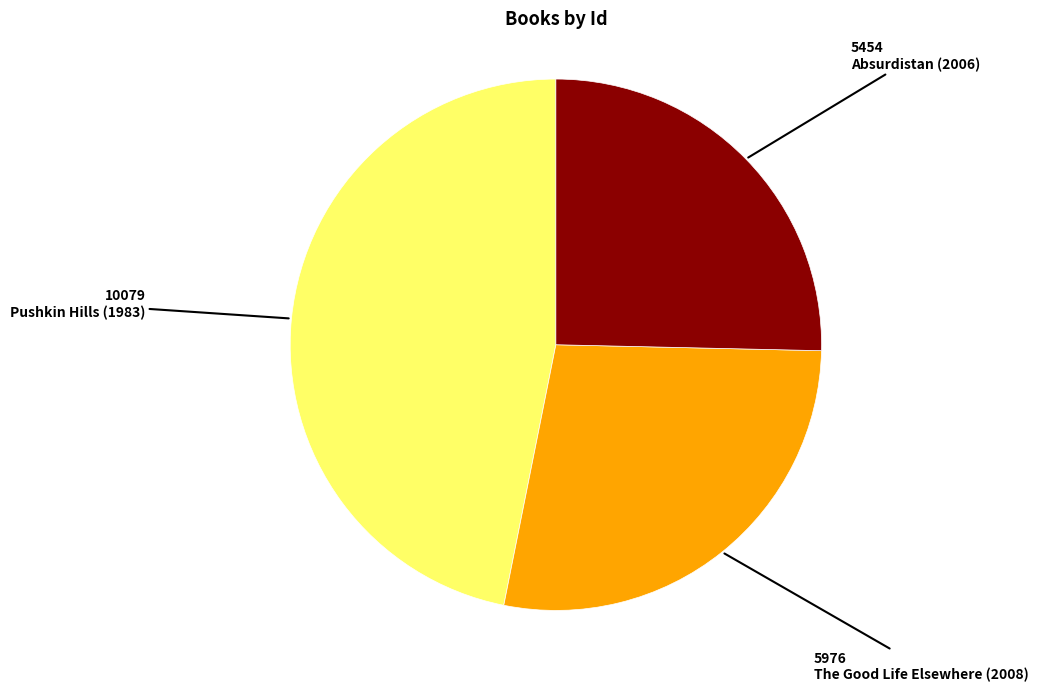

How many slices are in this pie chart?

3